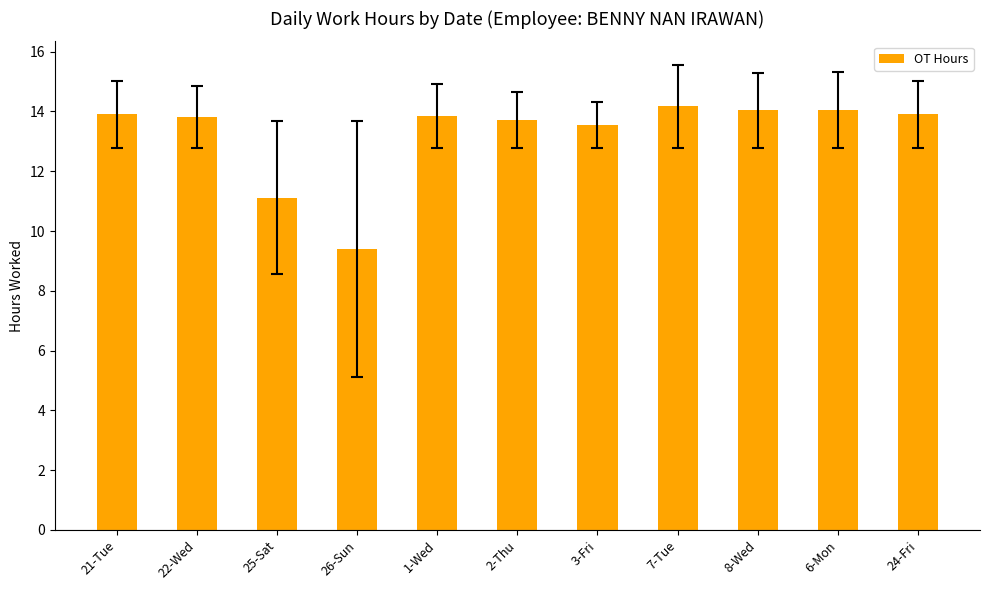

What is the value of the 4th bar from the left?

9.4